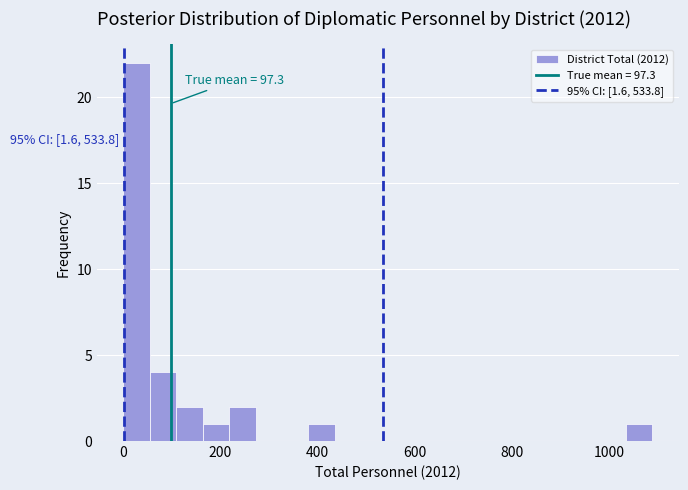

Read against the x-axis, roughly where is the centre of the tallest bar?

20